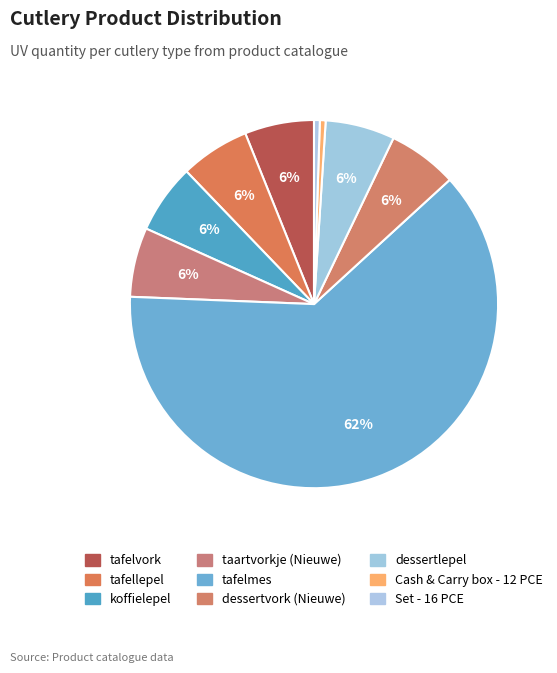

What percentage do tafelvork and Cash & Carry box - 12 PCE together represent?

6.6%